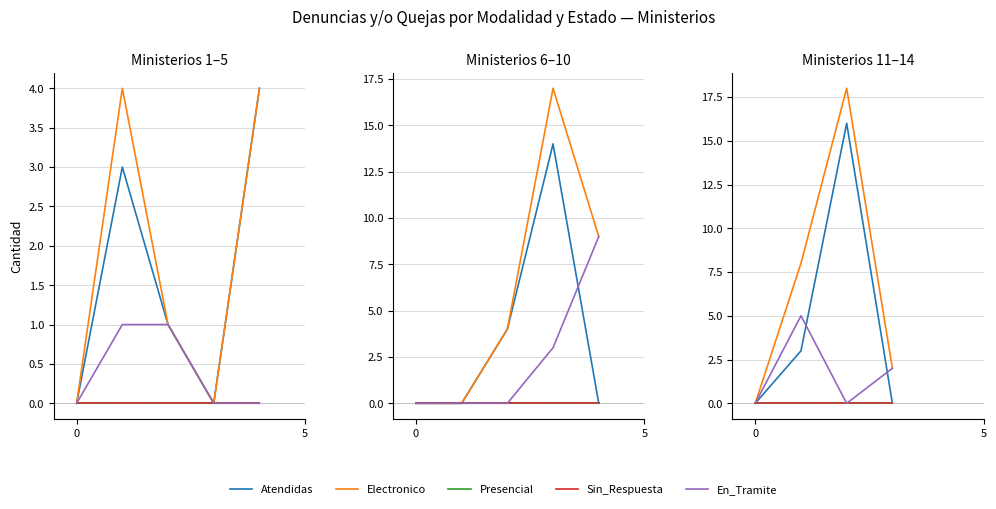

At how many categories does at least one series exceed 9?

1